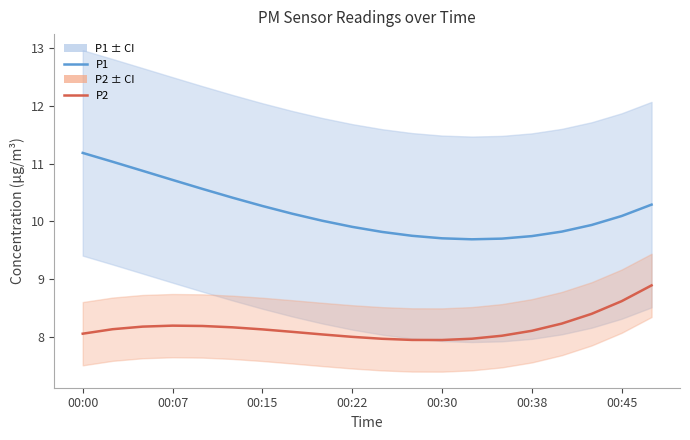

What is the difference between the maximum and minimum values in the P2 series?

0.9